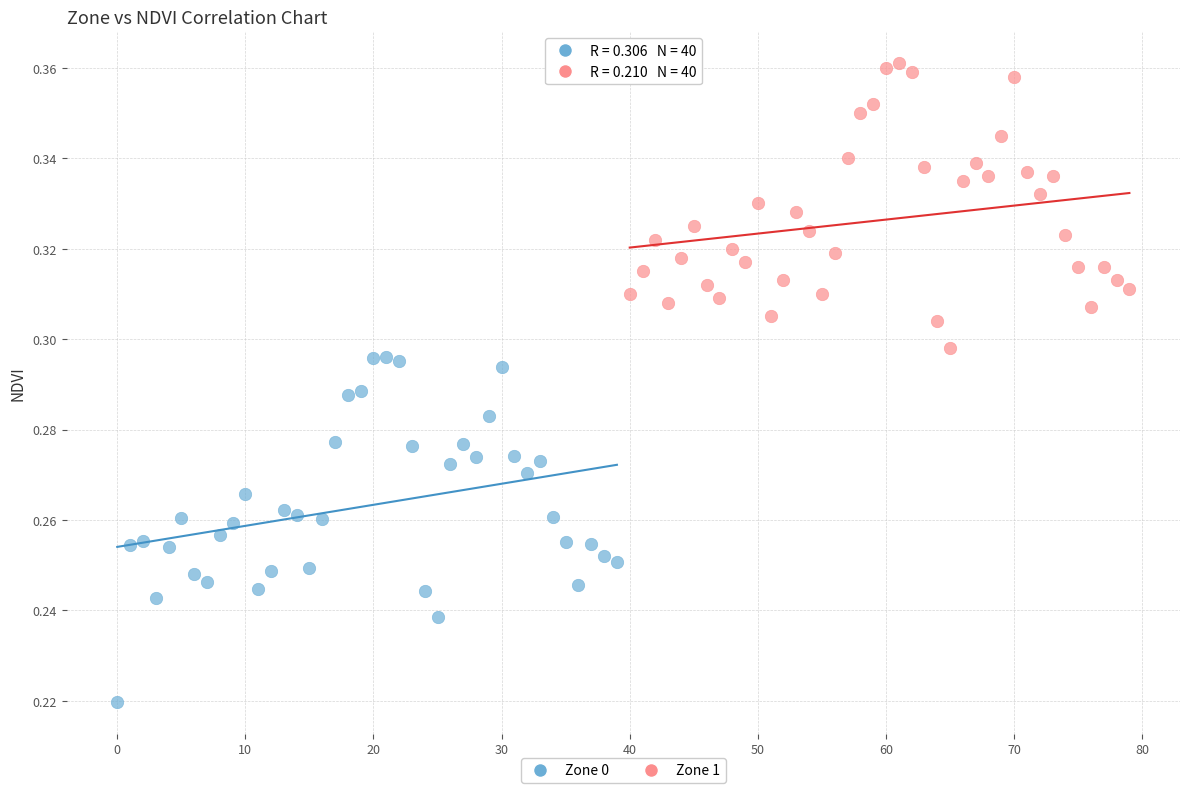

Which series has the largest Y range (max minus min)?

Zone 0